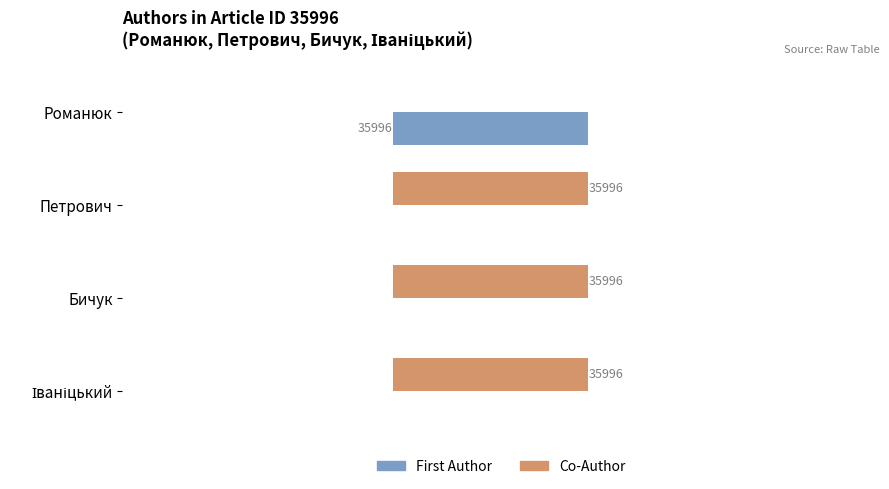

Which series has the largest total across all categories?

Co-Author